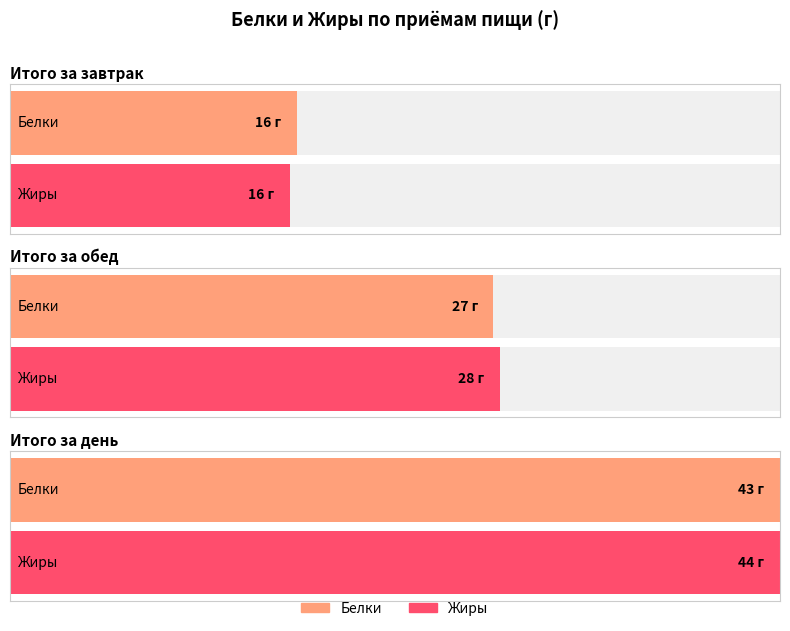

What is the label of the 1st bar from the left?

Итого за завтрак